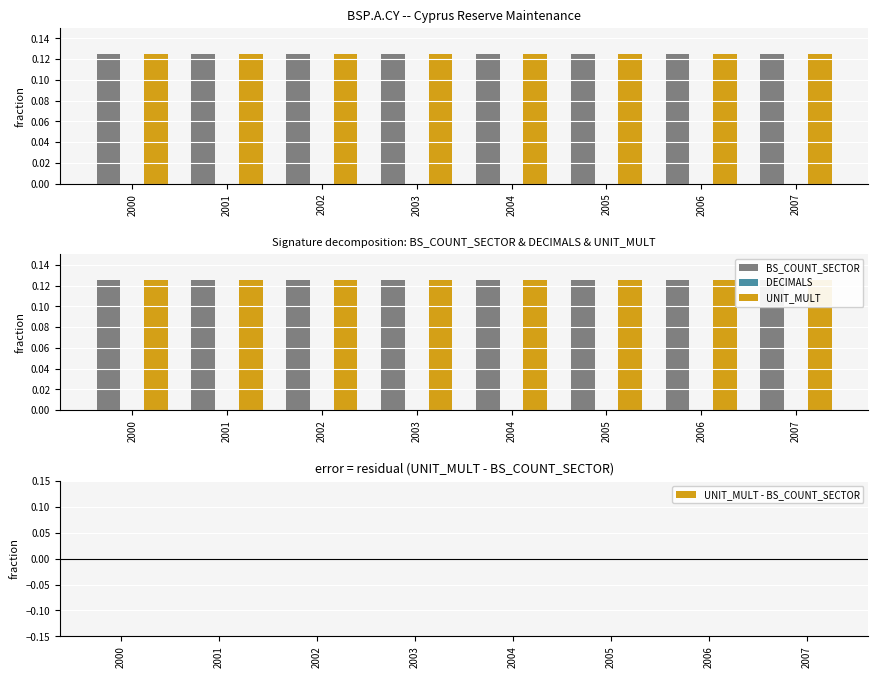

What are all the series names shown in the legend?

BS_COUNT_SECTOR, DECIMALS, UNIT_MULT